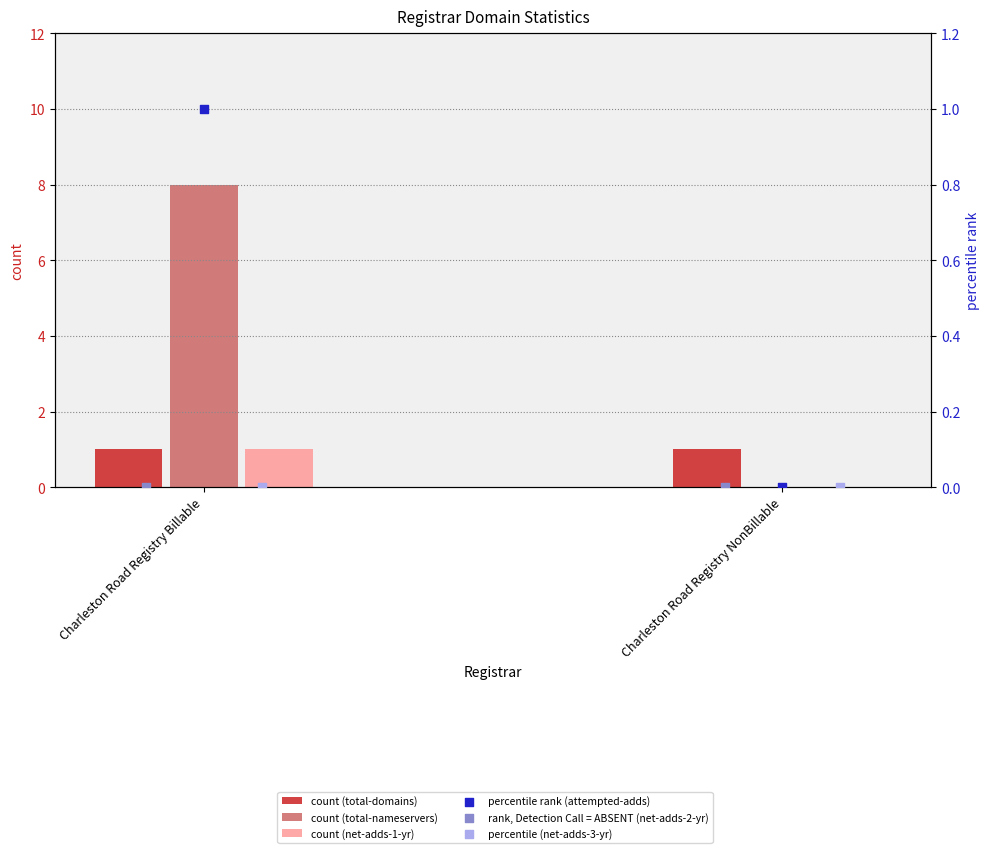

Which series reaches the maximum Y coordinate?

total-nameservers